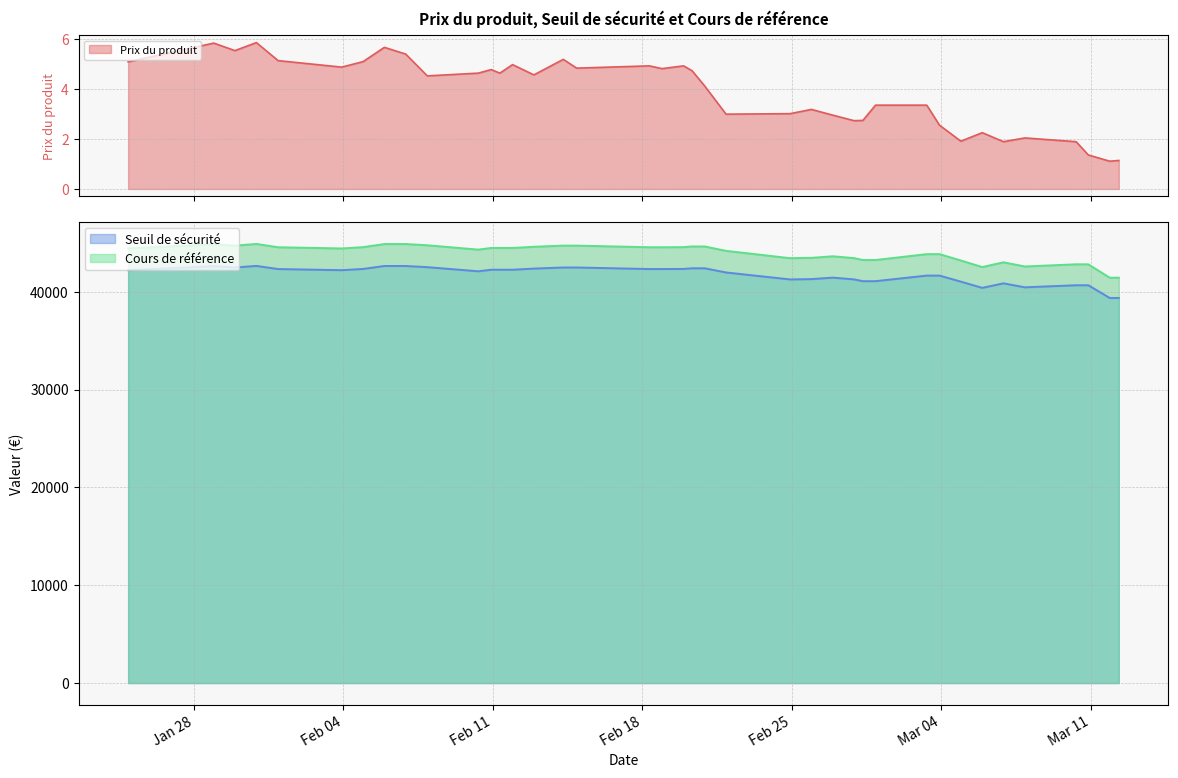

True or false: Seuil de sécurité has more than 1 points higher than both neighbors.

True